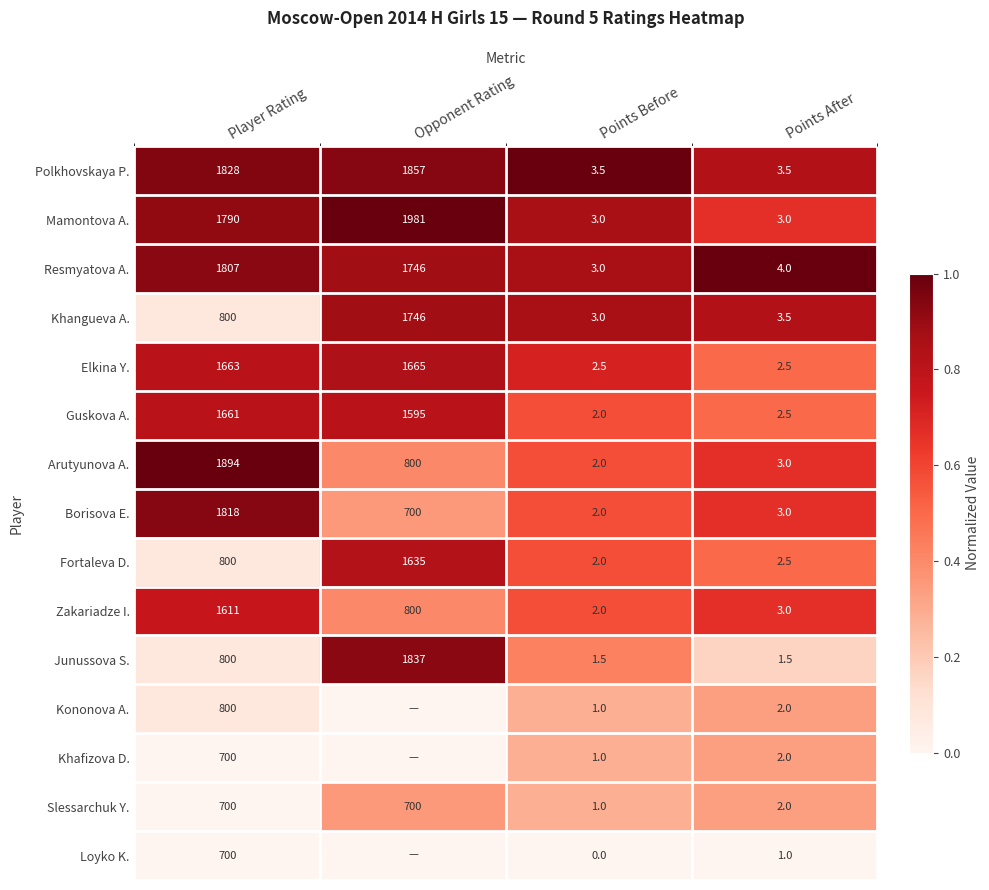

What is the average value of the Borisova E. series?

630.8